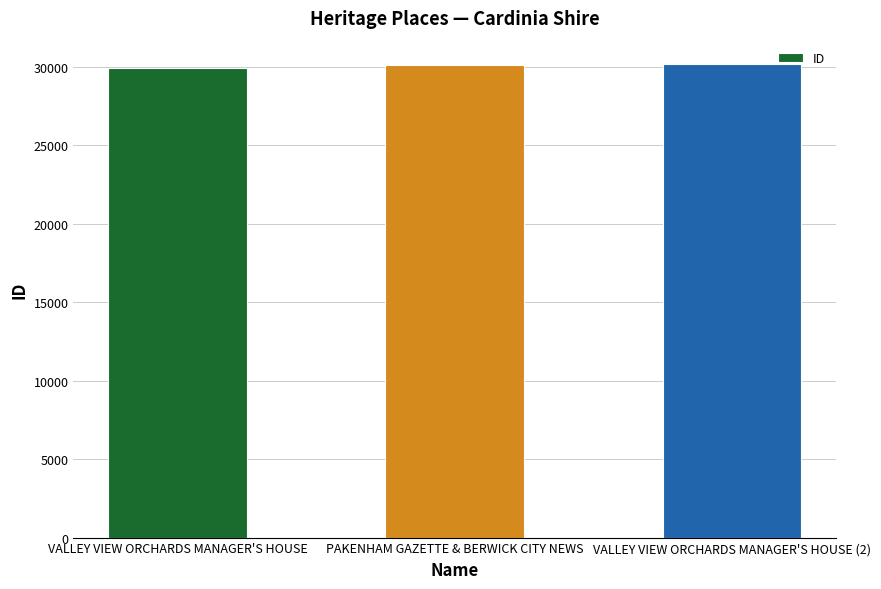

What is the minimum value shown in the chart?

29939